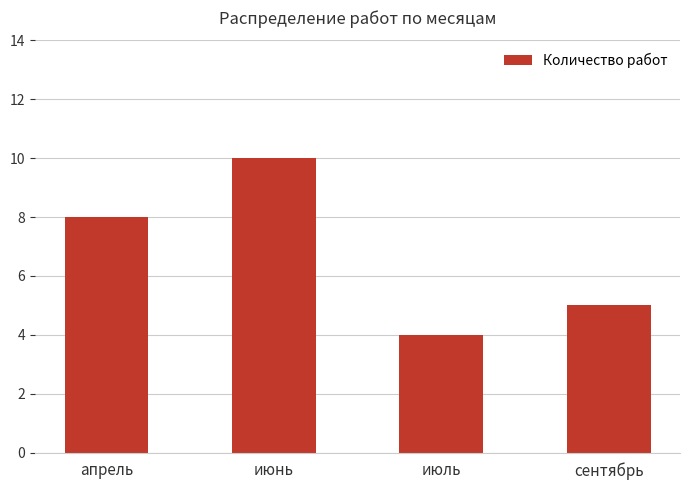

The chart shows a value of 4 at июль. True or false?

True